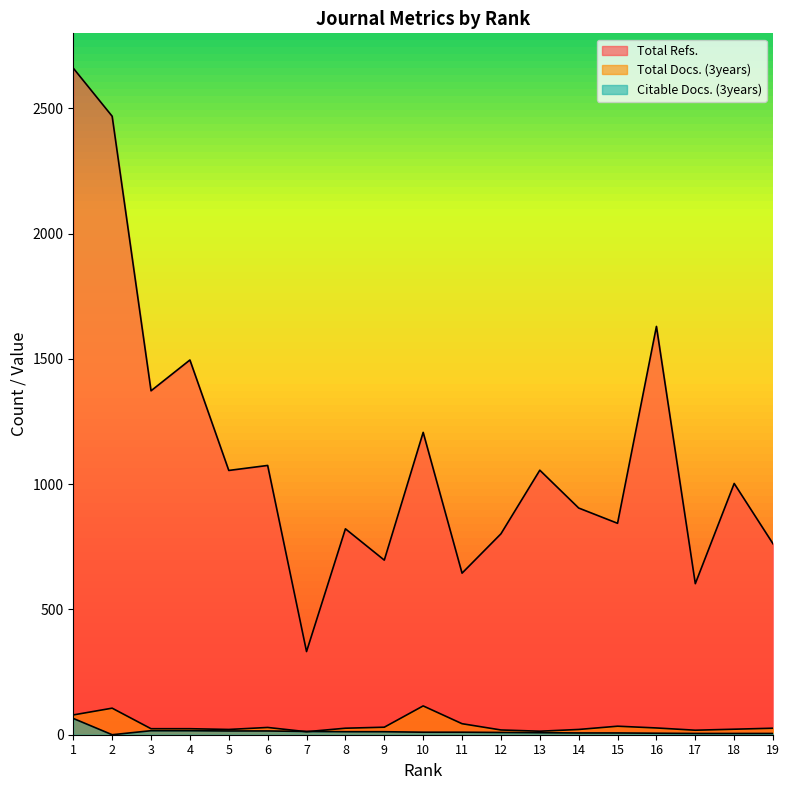

What is the difference between the highest and lowest values at 16?

1624